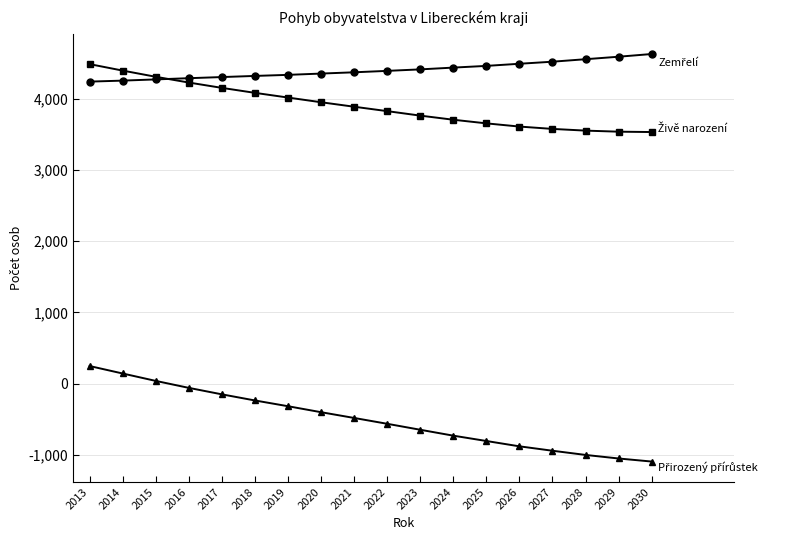

What is the greatest value displayed?

4633